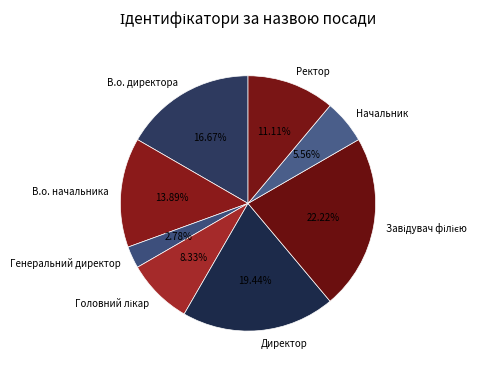

True or false: Ректор accounts for 11% of the total.

True